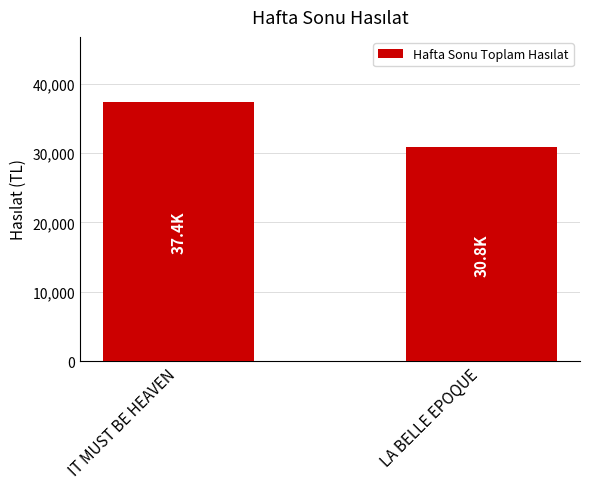

The value at IT MUST BE HEAVEN is 14080. True or false?

False